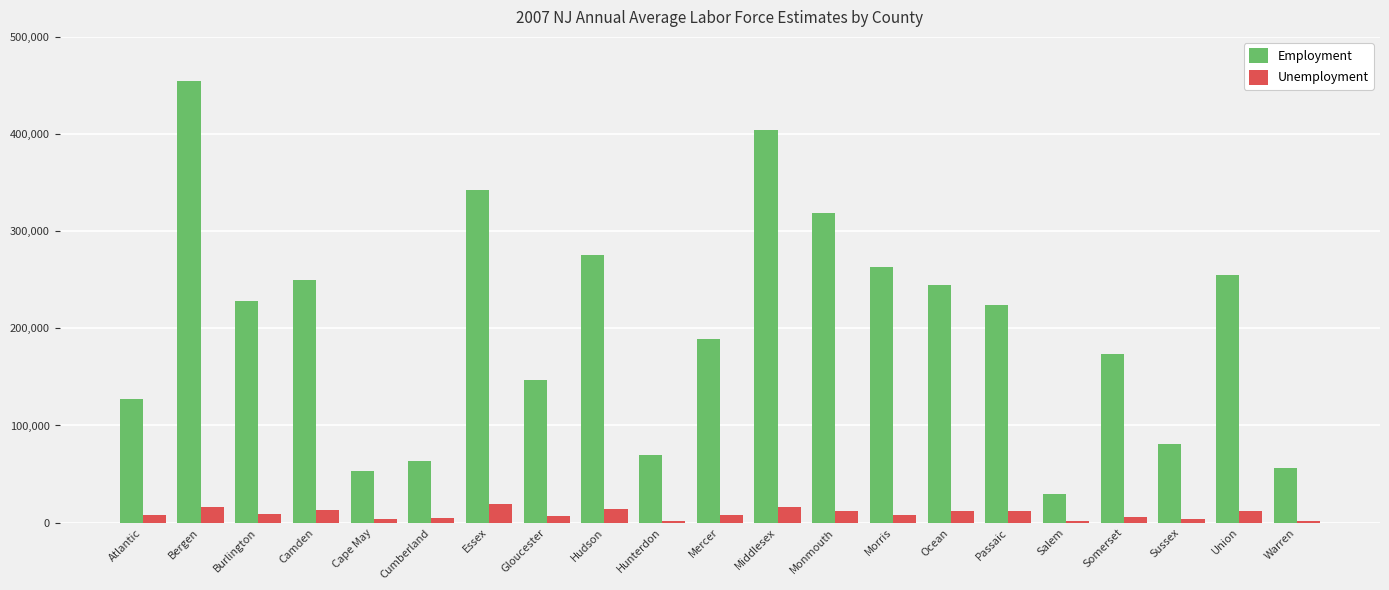

What is the sum of the Unemployment values at Sussex and Camden?

15754